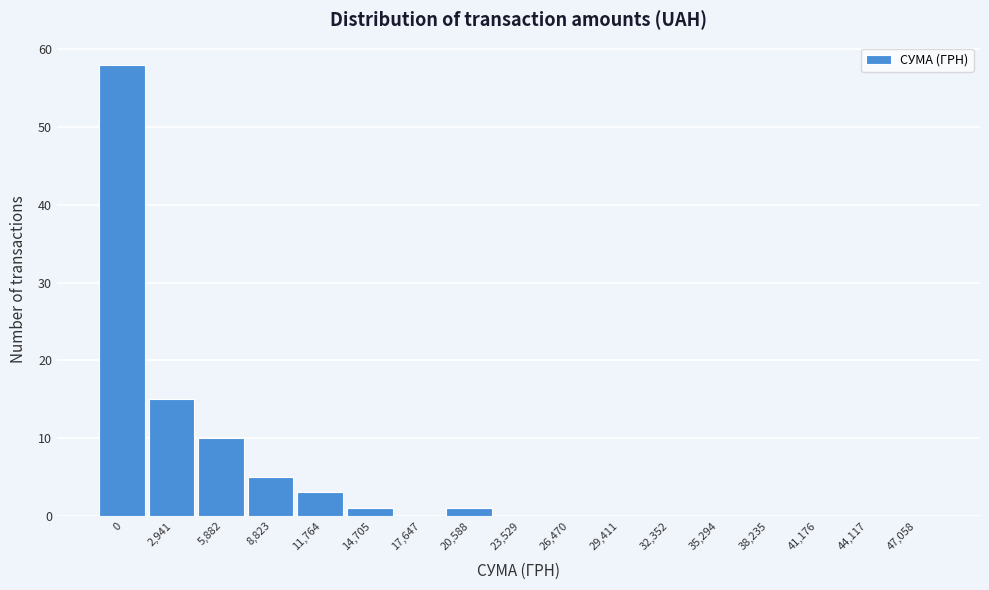

Reading left to right, list all the values displayed in this chart.

0=58	2,941=15	5,882=10	8,823=5	11,764=3	14,705=1	17,647=0	20,588=1	23,529=0	26,470=0	29,411=0	32,352=0	35,294=0	38,235=0	41,176=0	44,117=0	47,058=0